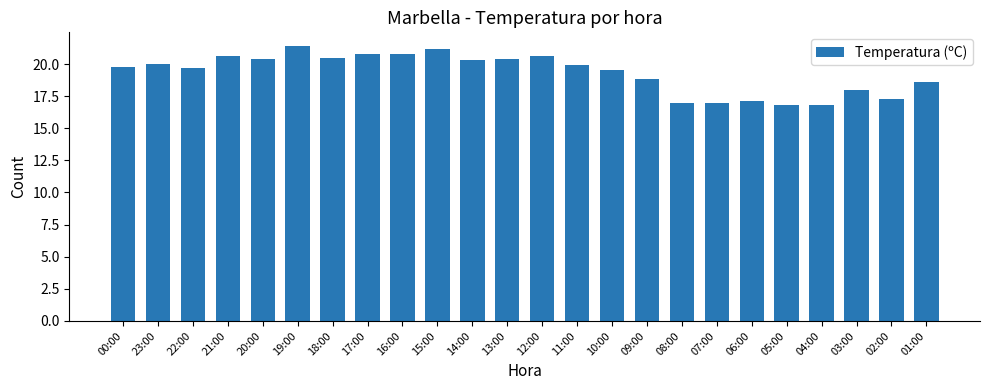

What is the difference between the maximum and second lowest values?

4.6